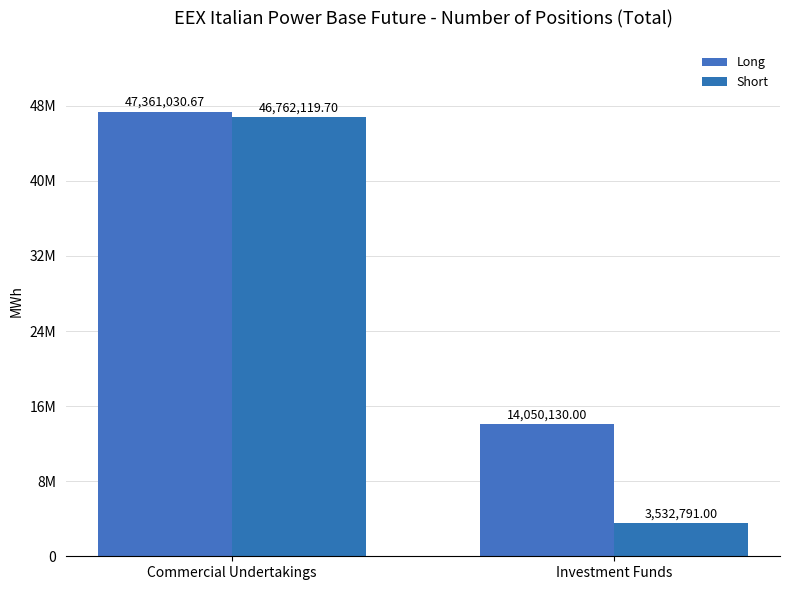

At how many categories does at least one series exceed 28401106?

1